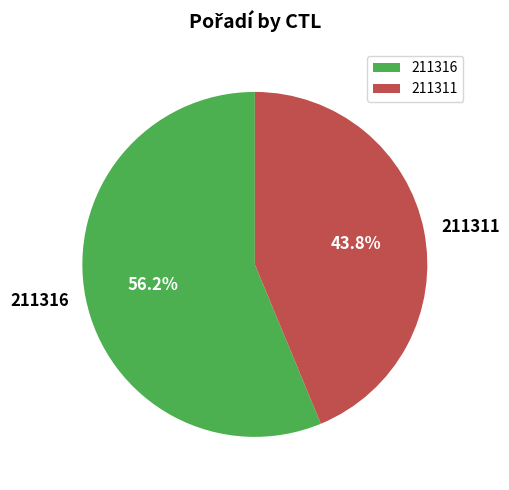

To the nearest percent, what is the combined percentage of 211316 and 211311?

100%